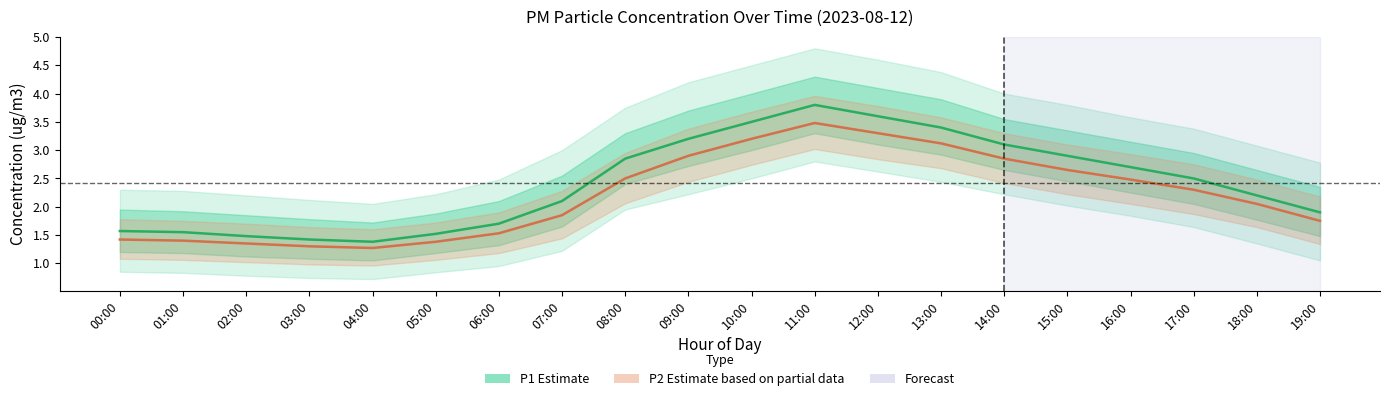

At which category does P1 (Estimate) reach its first local peak?

11:00